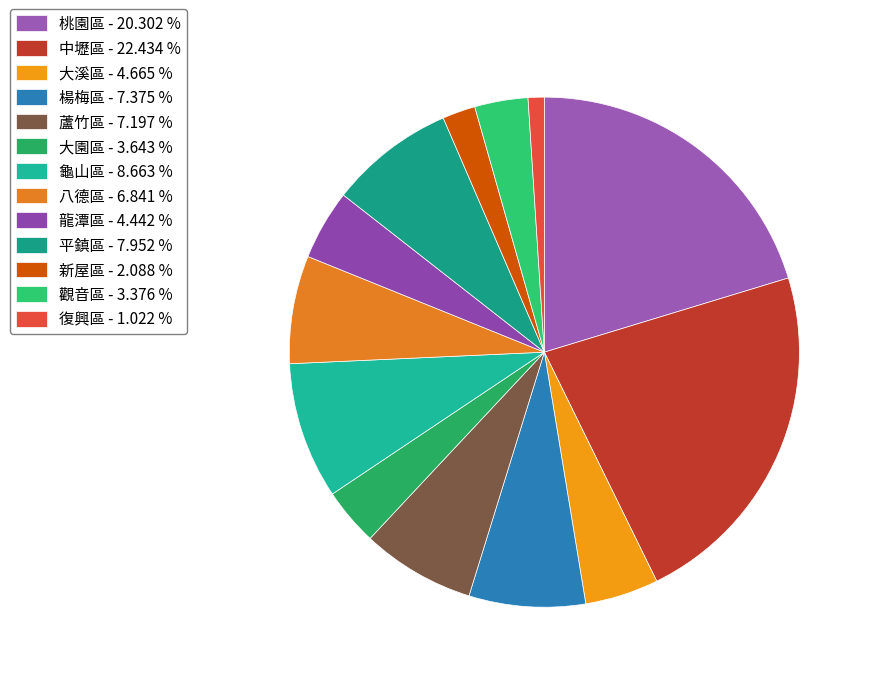

What percentage do 桃園區 and 楊梅區 together represent?

27.7%